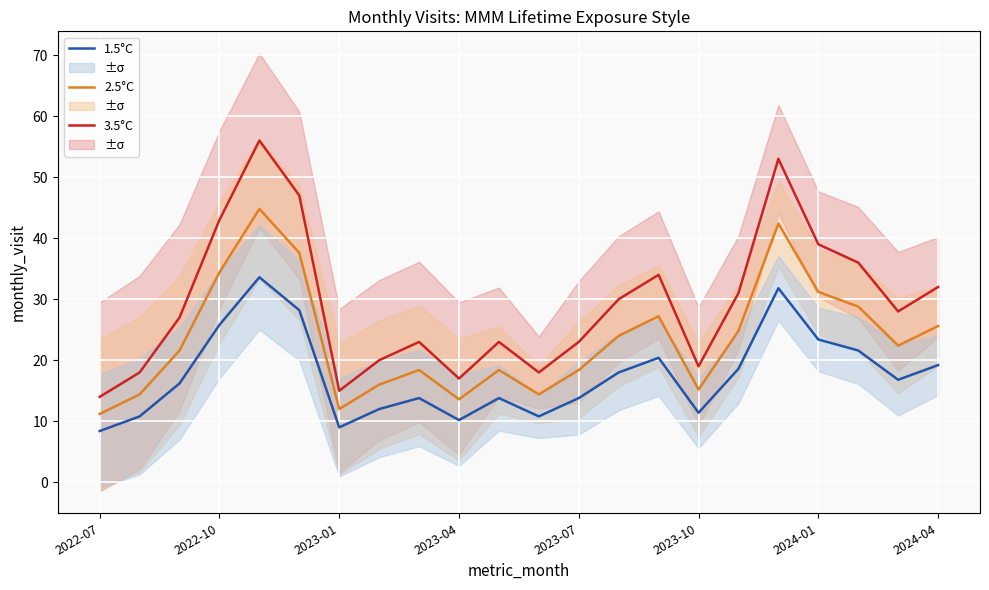

In 2.5°C, how many points are higher than both neighbors (excluding endpoints)?

5